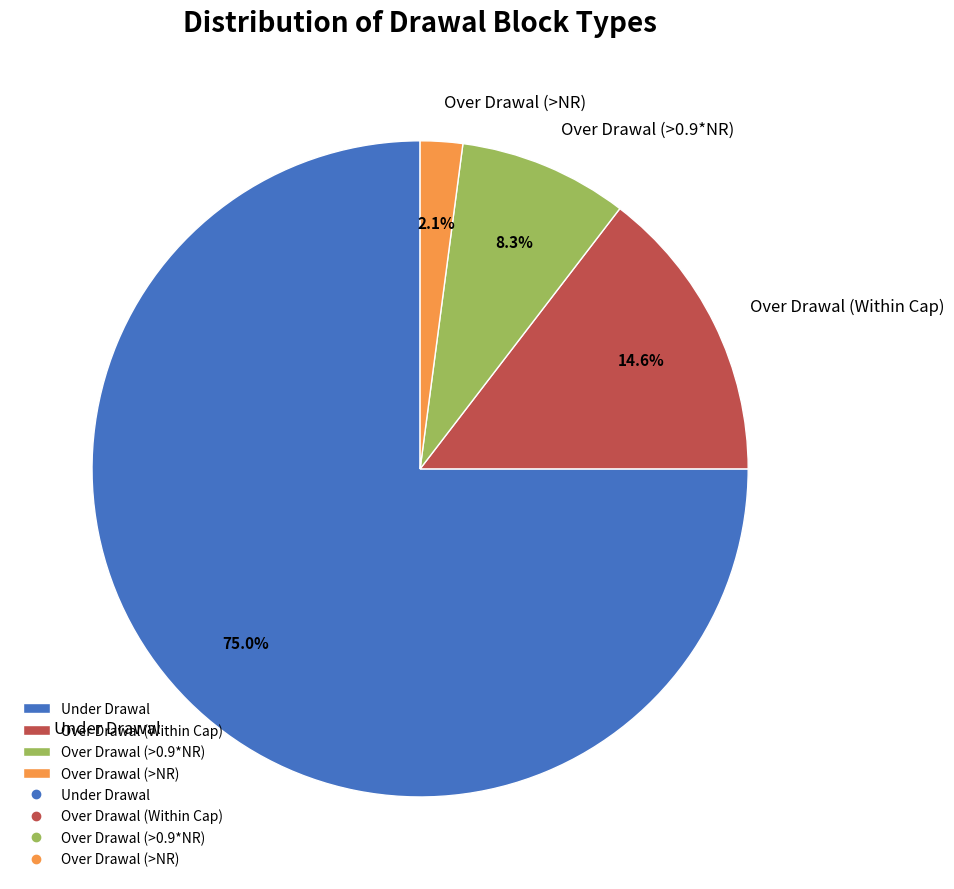

Which category has the biggest portion of the pie?

Under Drawal